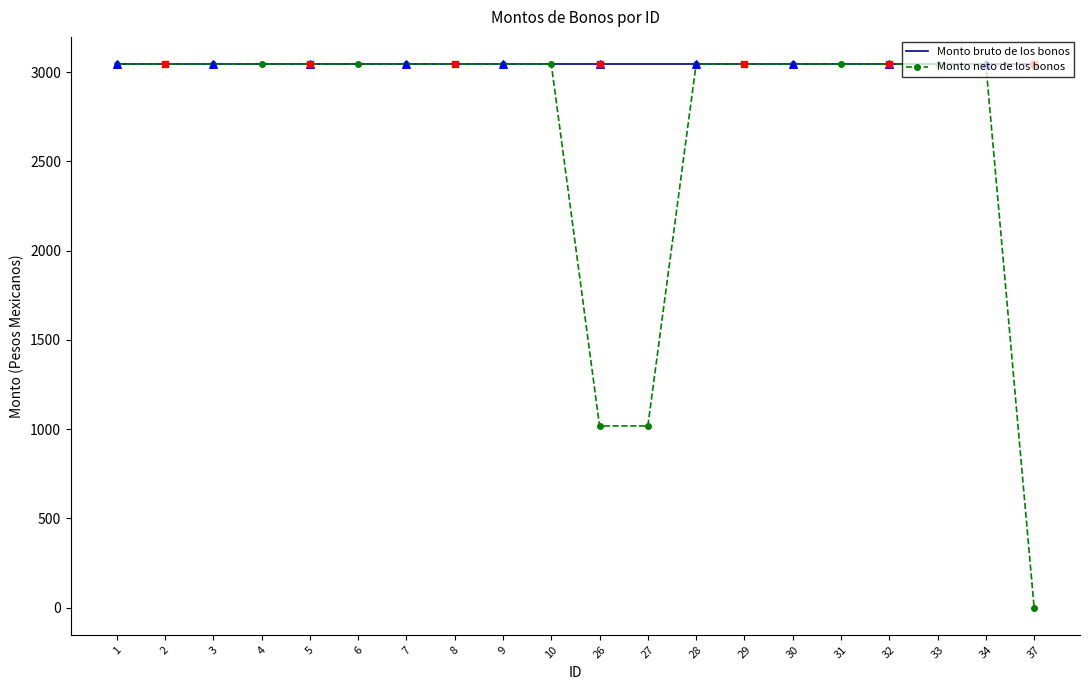

What are all the series names shown in the legend?

Monto bruto de los bonos, Monto neto de los bonos